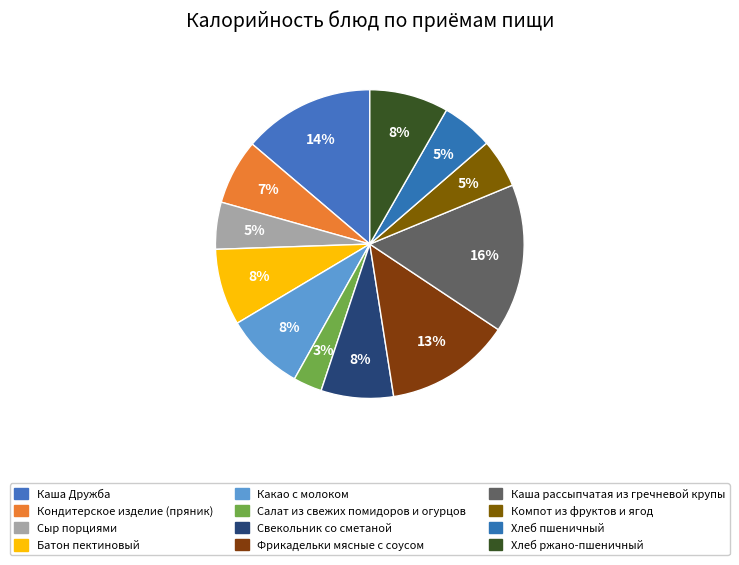

Count the number of slices in the pie.

12